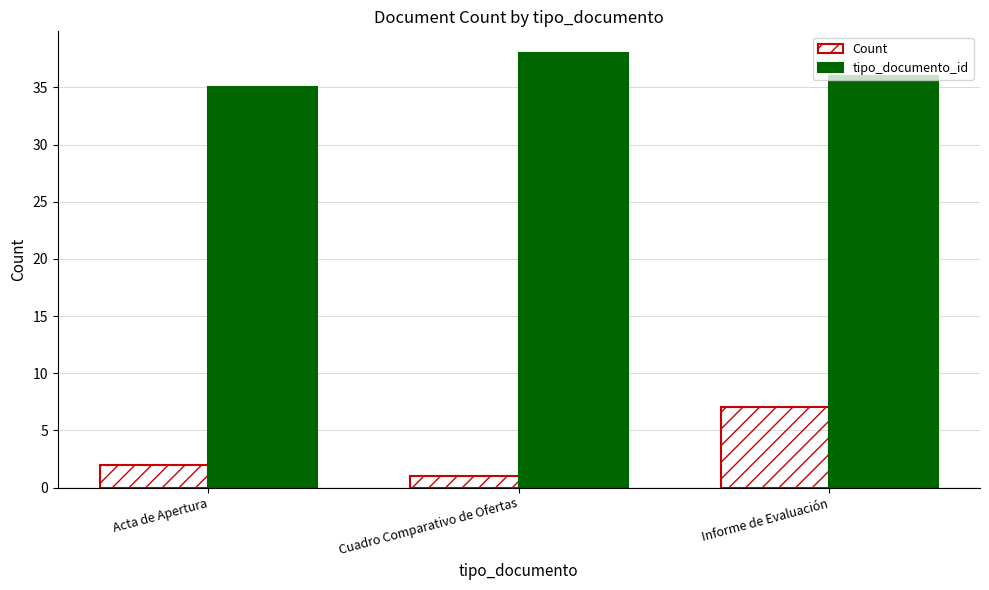

What is the label of the 2nd bar from the right?

Cuadro Comparativo de Ofertas